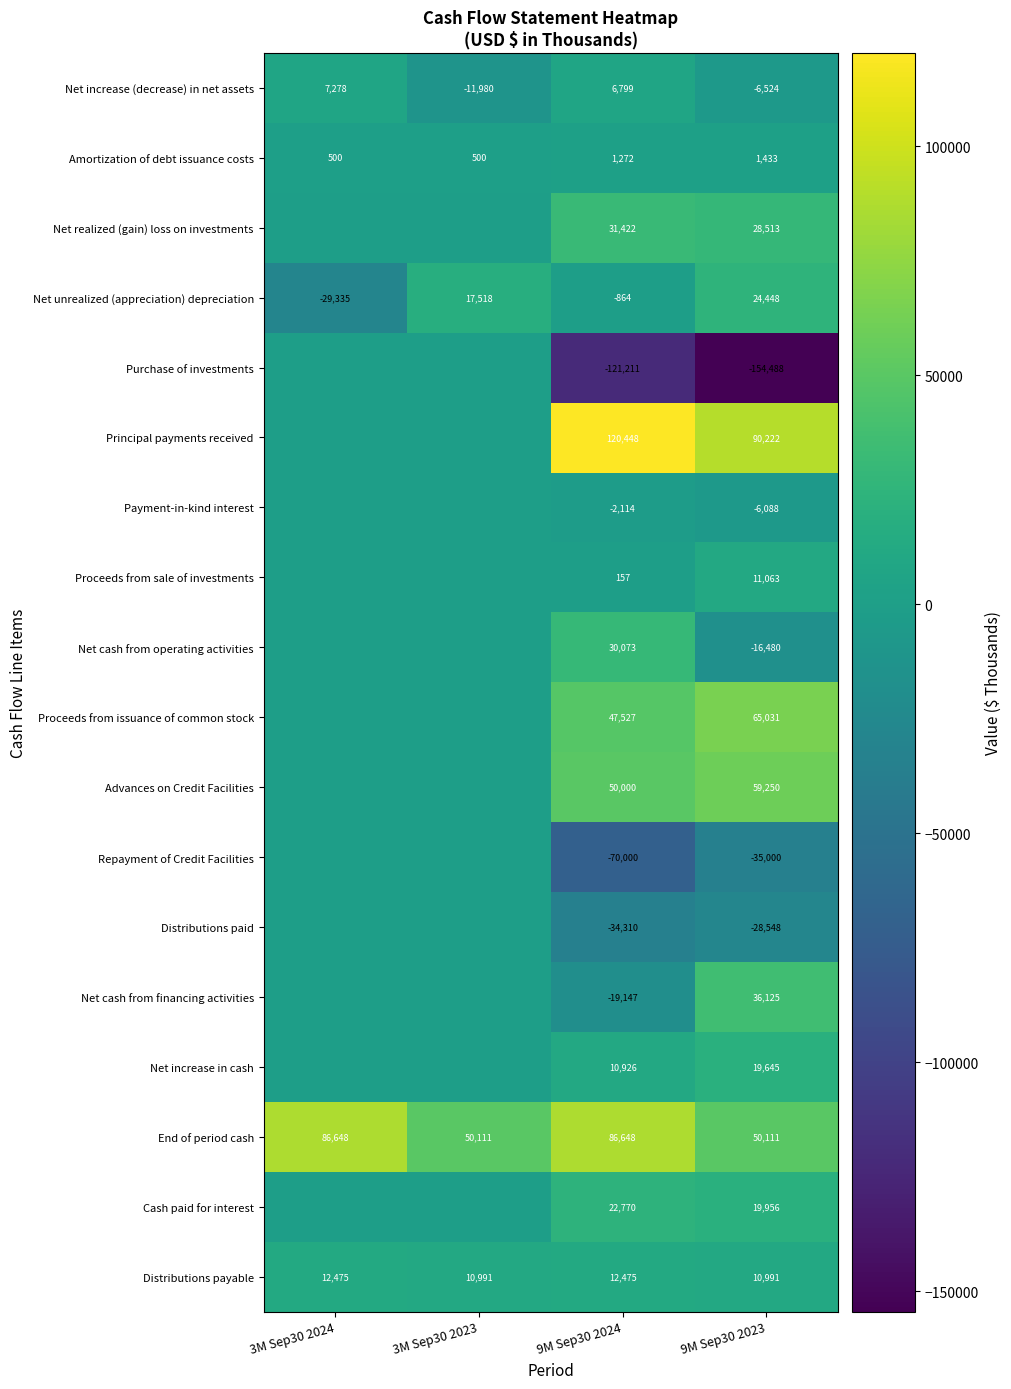

What is the sum of the Distributions payable values at 3M Sep30 2024 and 3M Sep30 2023?

23466